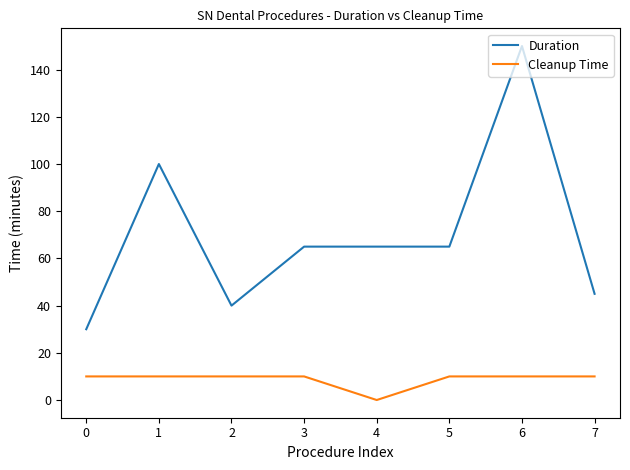

At 5, list the series in order from smallest to largest.

Cleanup Time, Duration